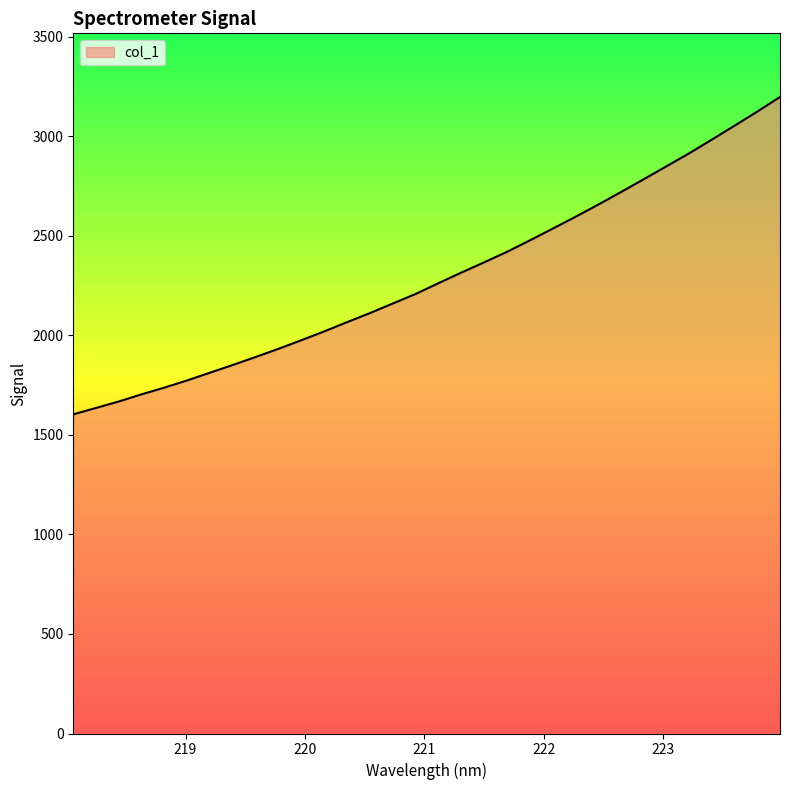

What is the maximum value shown in the chart?

3198.0